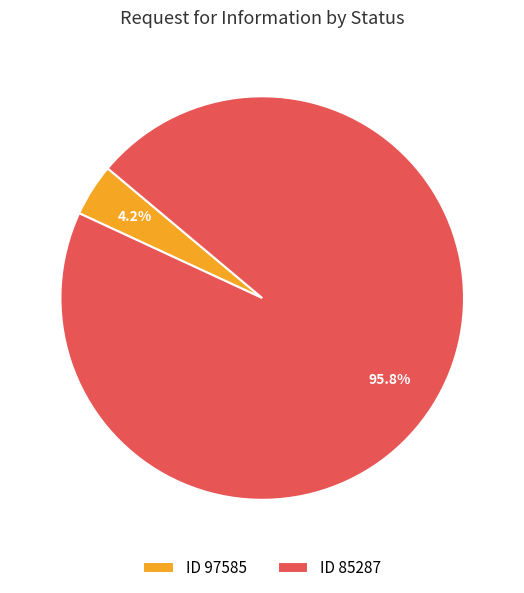

Which has a higher value, ID 97585 or ID 85287?

ID 85287